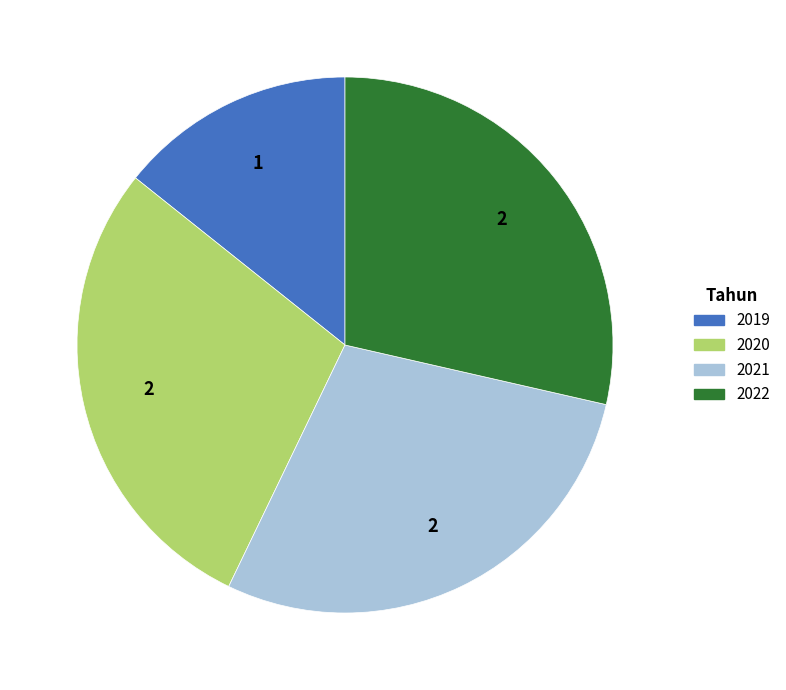

How many segments does this pie chart have?

4